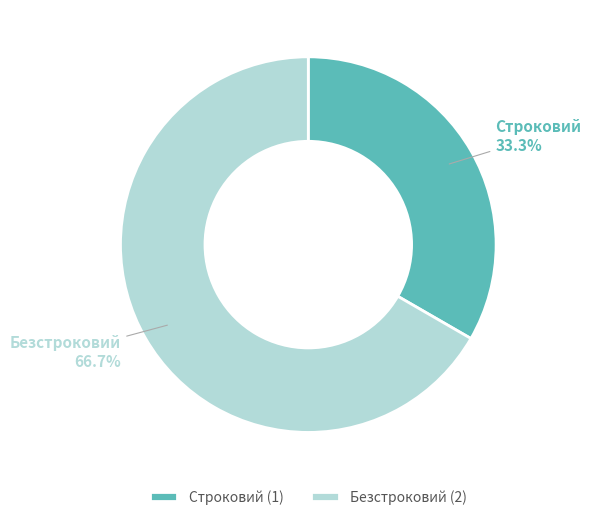

What is the total percentage of Строковий and Безстроковий?

100.0%